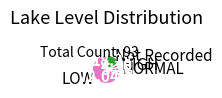

What is the smallest slice in the pie chart?

HIGH